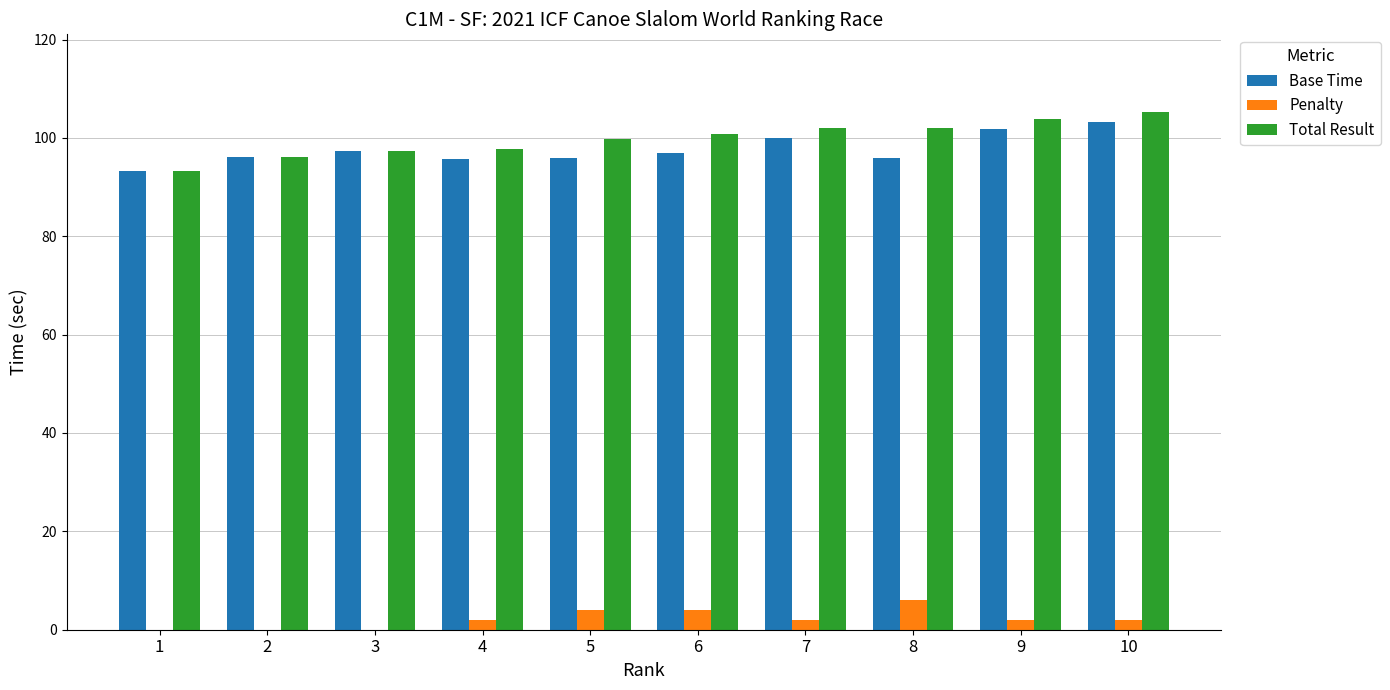

What is the maximum value for Total Result?

105.3